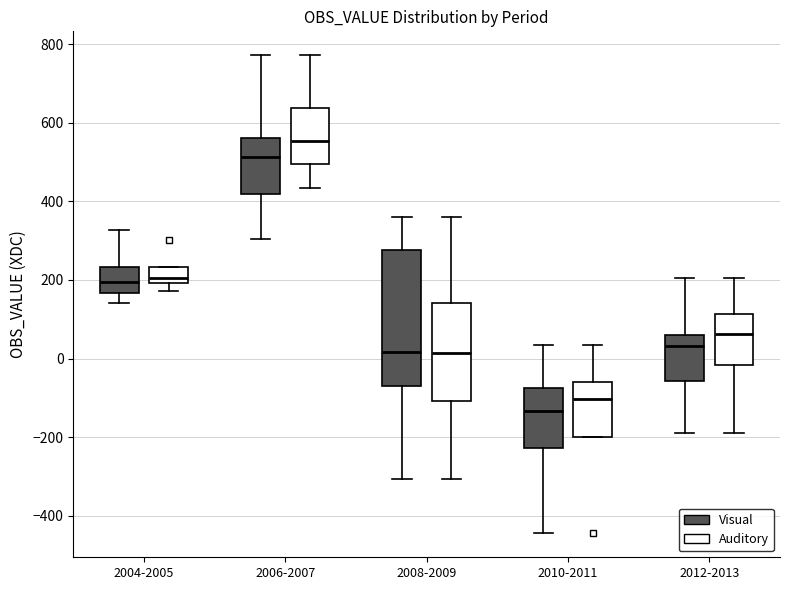

Reading left to right, transcribe this box plot: for each box, give where its median line is, the range the box spans, and where its two whiskers end, as read against the y-axis. The values are not printed on the chart, so give them approximately, as read against the axis.

2004-2005 (Visual): median 200, box 160 to 240, whiskers 140 to 320
2004-2005 (Auditory): median 200 (just above the box's lower edge), box 200 to 240, whiskers 180 to 240
2006-2007 (Visual): median 520, box 420 to 560, whiskers 300 to 780
2006-2007 (Auditory): median 560, box 500 to 640, whiskers 440 to 780
2008-2009 (Visual): median 20, box -60 to 280, whiskers -300 to 360
2008-2009 (Auditory): median 20, box -100 to 140, whiskers -300 to 360
2010-2011 (Visual): median -140, box -220 to -80, whiskers -440 to 40
2010-2011 (Auditory): median -100, box -200 to -60, whiskers -200 to 40
2012-2013 (Visual): median 40, box -60 to 60, whiskers -180 to 200
2012-2013 (Auditory): median 60, box -20 to 120, whiskers -180 to 200